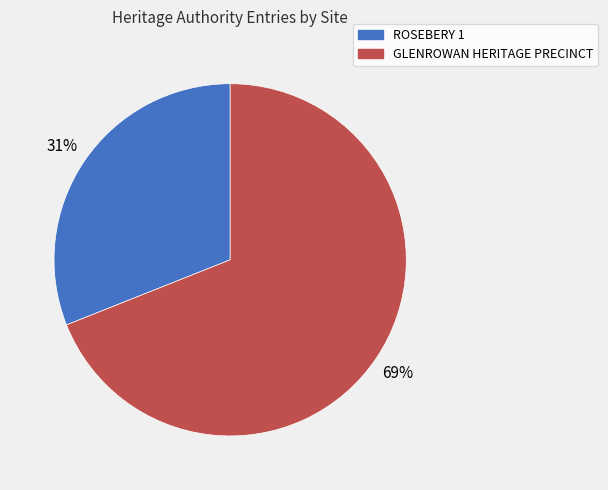

To the nearest percent, what portion does ROSEBERY 1 represent?

31%